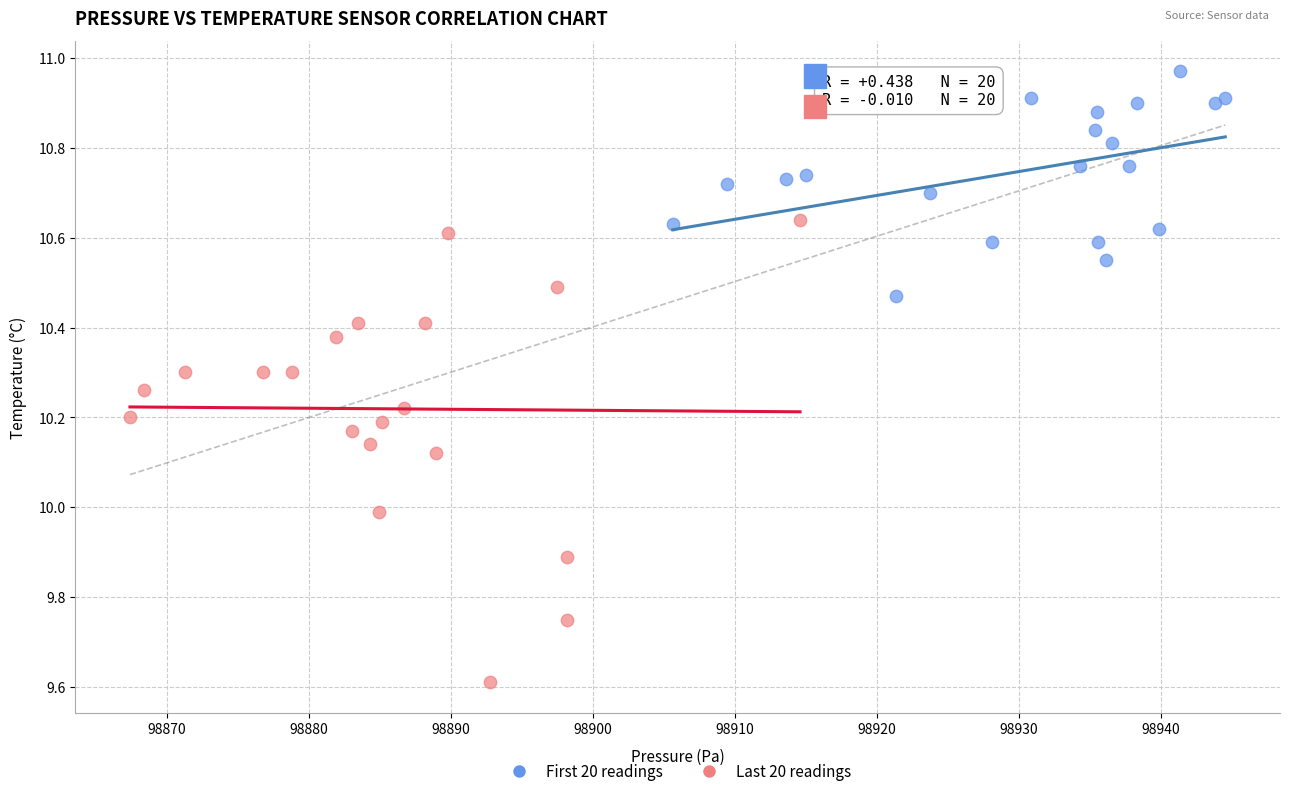

Which series reaches the maximum Y coordinate?

First 20 readings